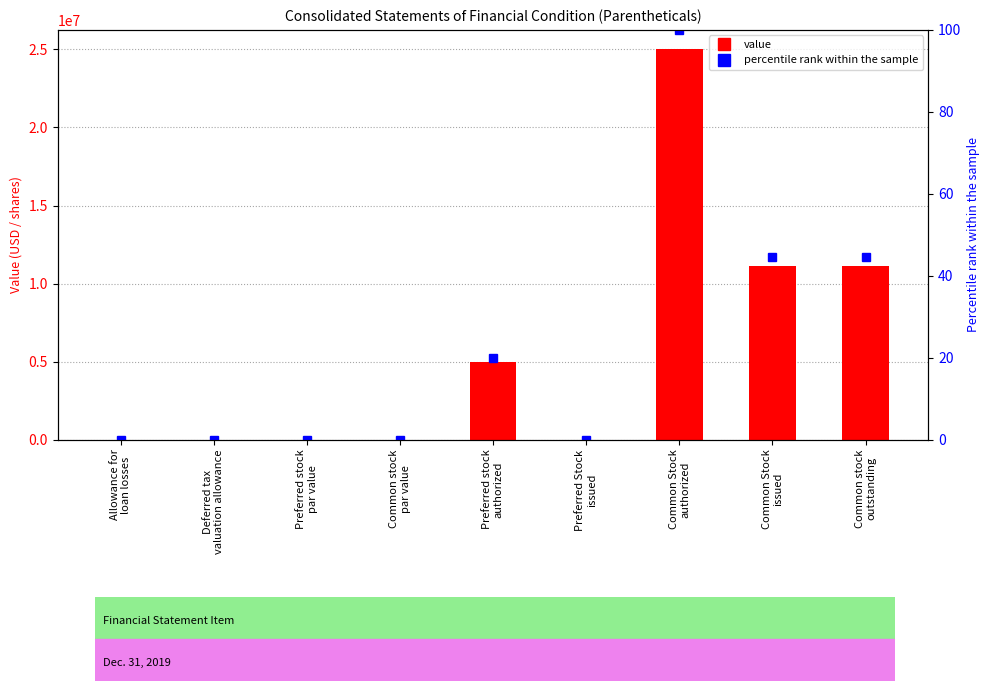

What is the label of the 5th bar from the left?

Preferred stock
authorized